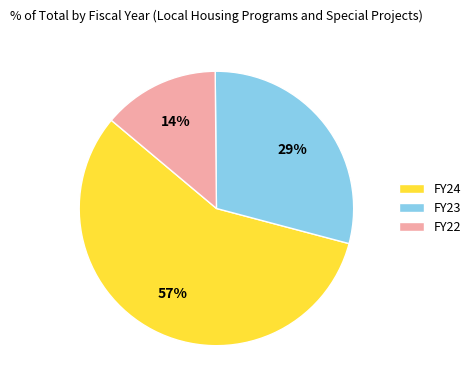

How many slices are in this pie chart?

3